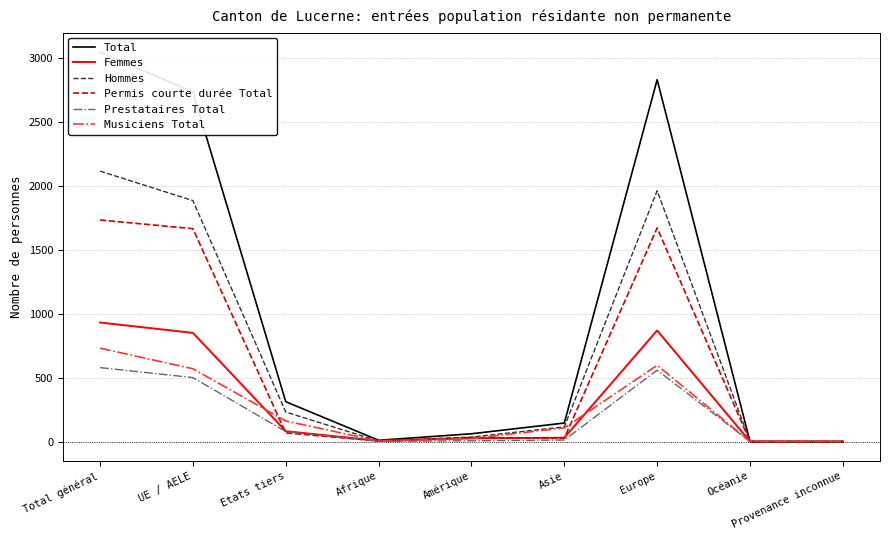

True or false: Femmes has more than 0 interior local peaks.

True